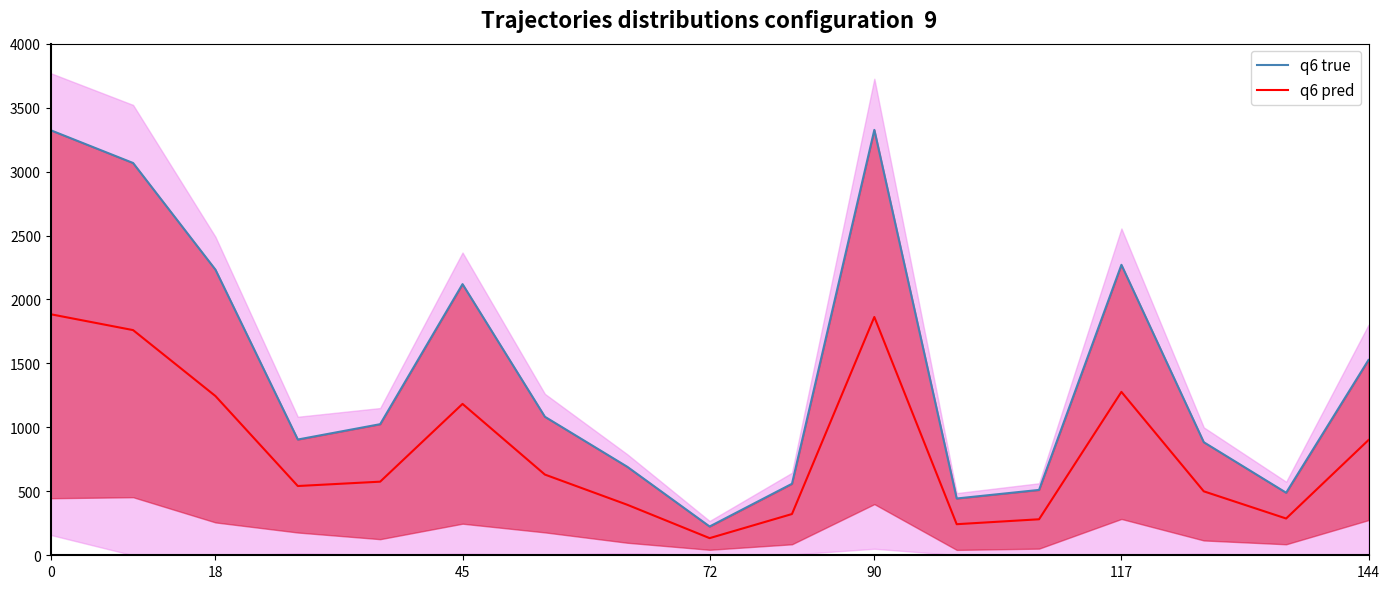

Which series has the largest total across all categories?

q6 true